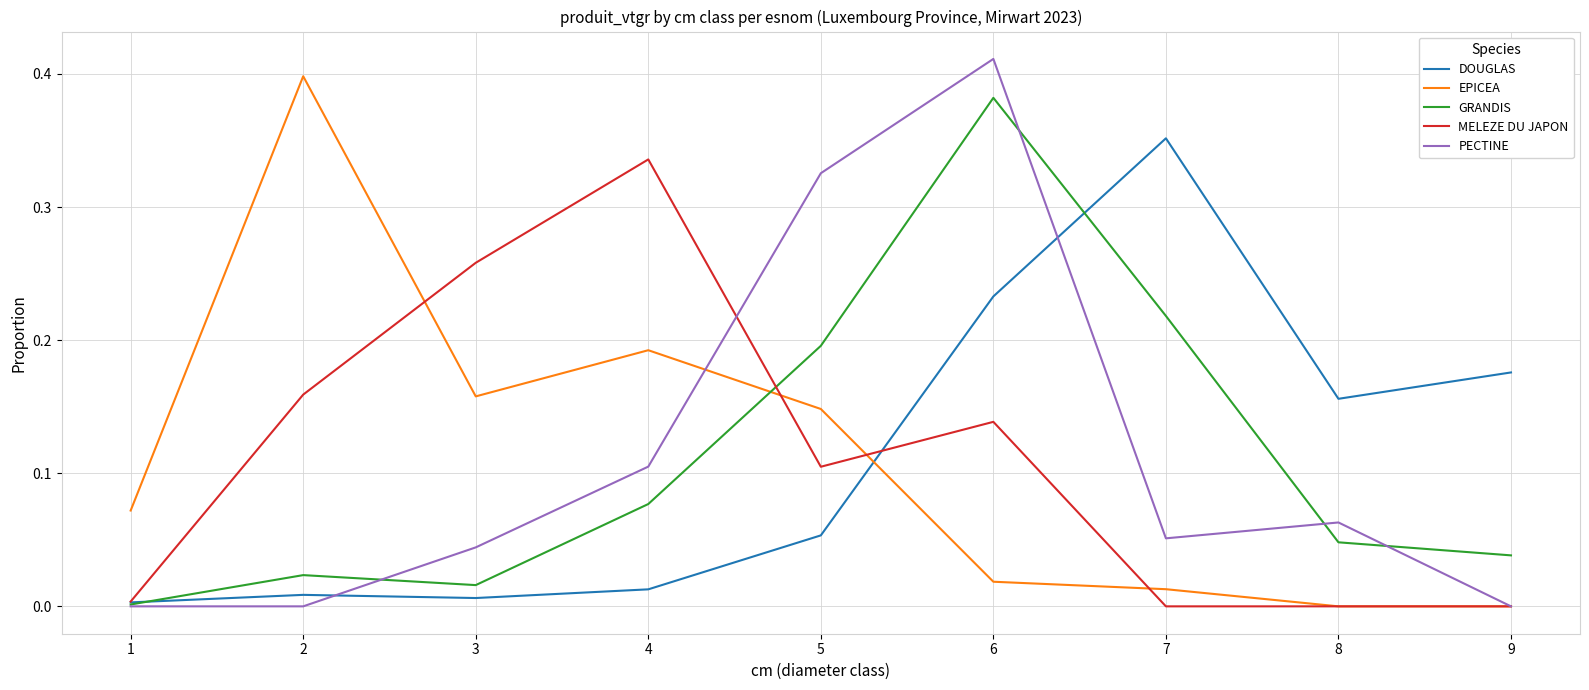

How many series are shown in this chart?

5